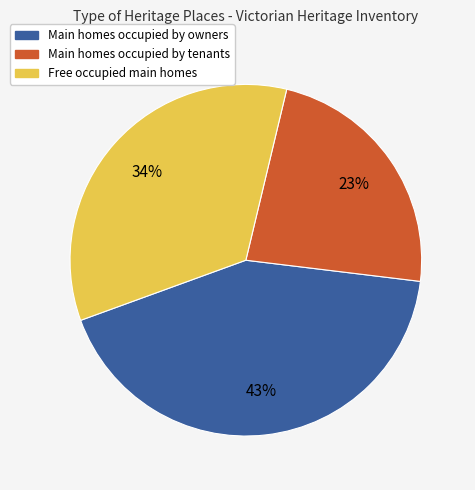

Is there a majority slice in this chart?

No